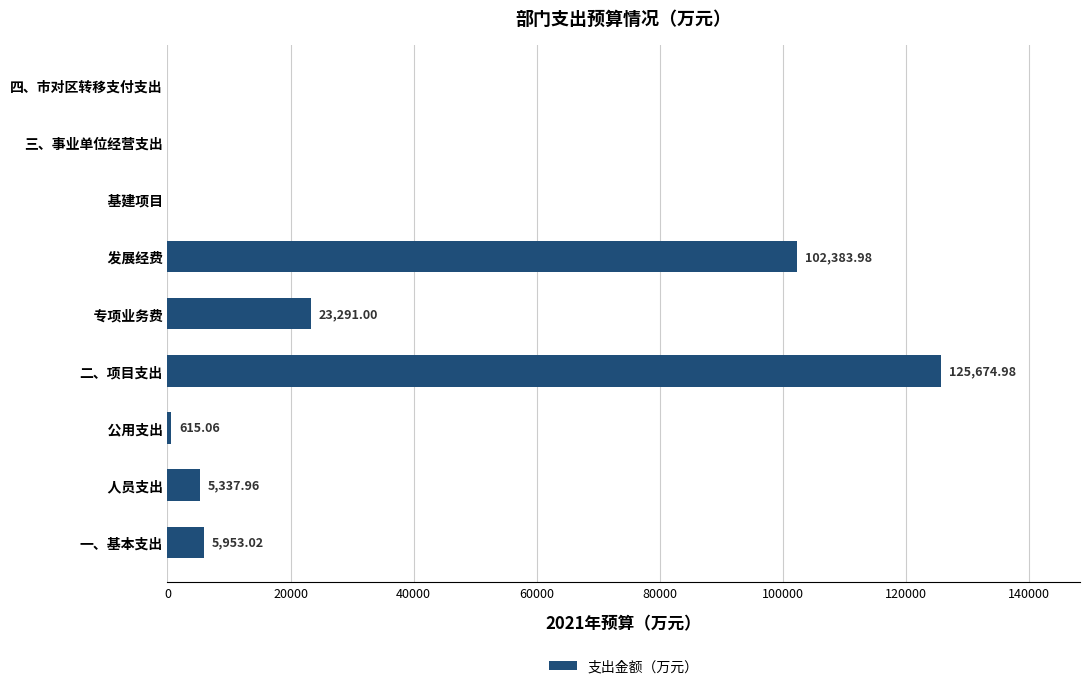

Where is the data nearest to the value 62837?

    专项业务费